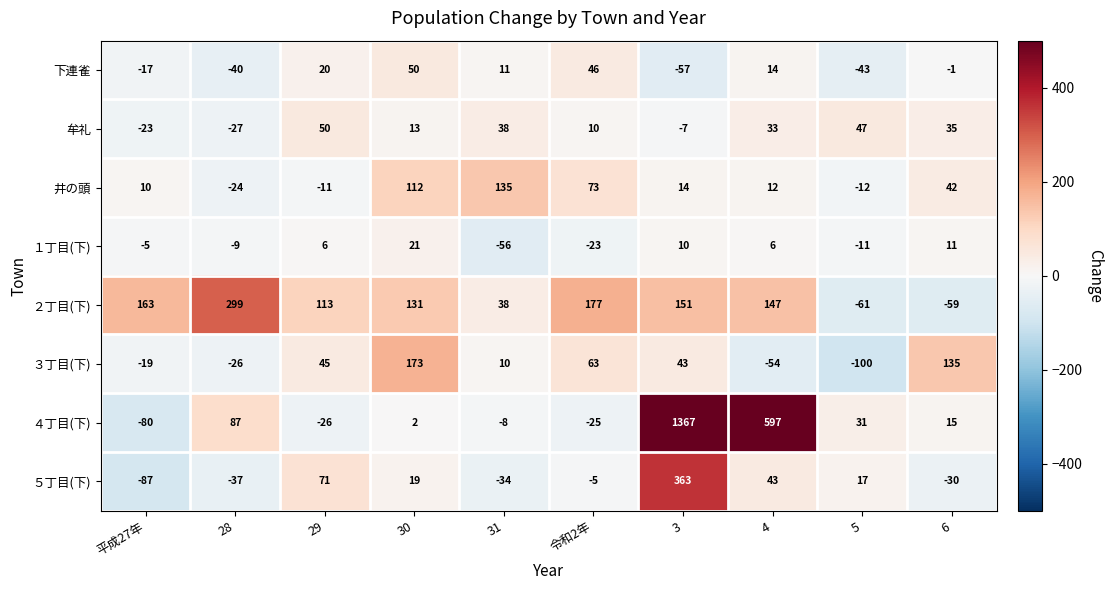

At 4, list the series in order from largest to smallest.

４丁目(下), ２丁目(下), ５丁目(下), 牟礼, 下連雀, 井の頭, １丁目(下), ３丁目(下)